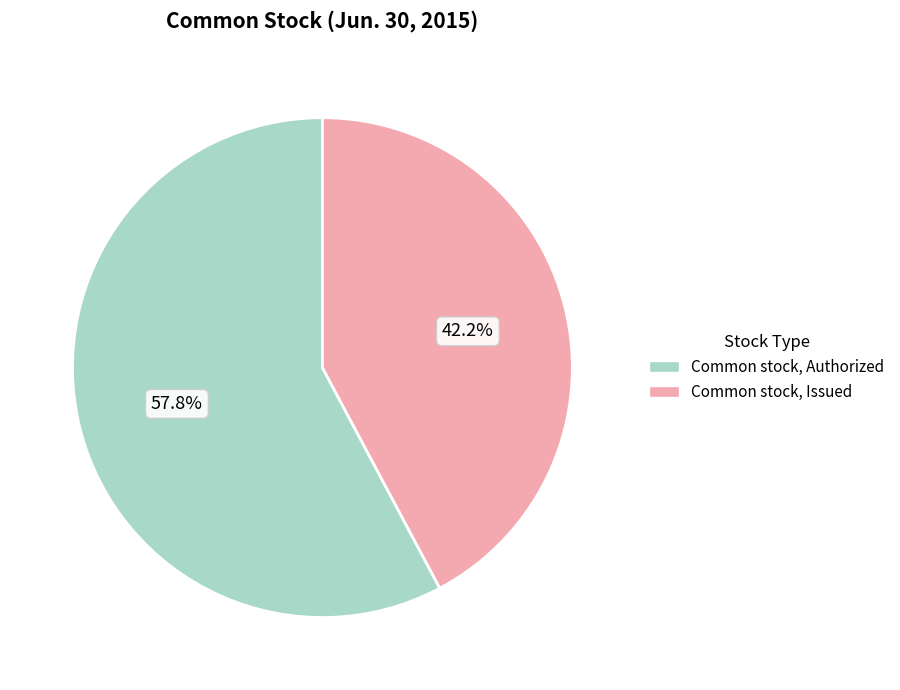

Between Common stock, Authorized and Common stock, Issued, which is larger?

Common stock, Authorized